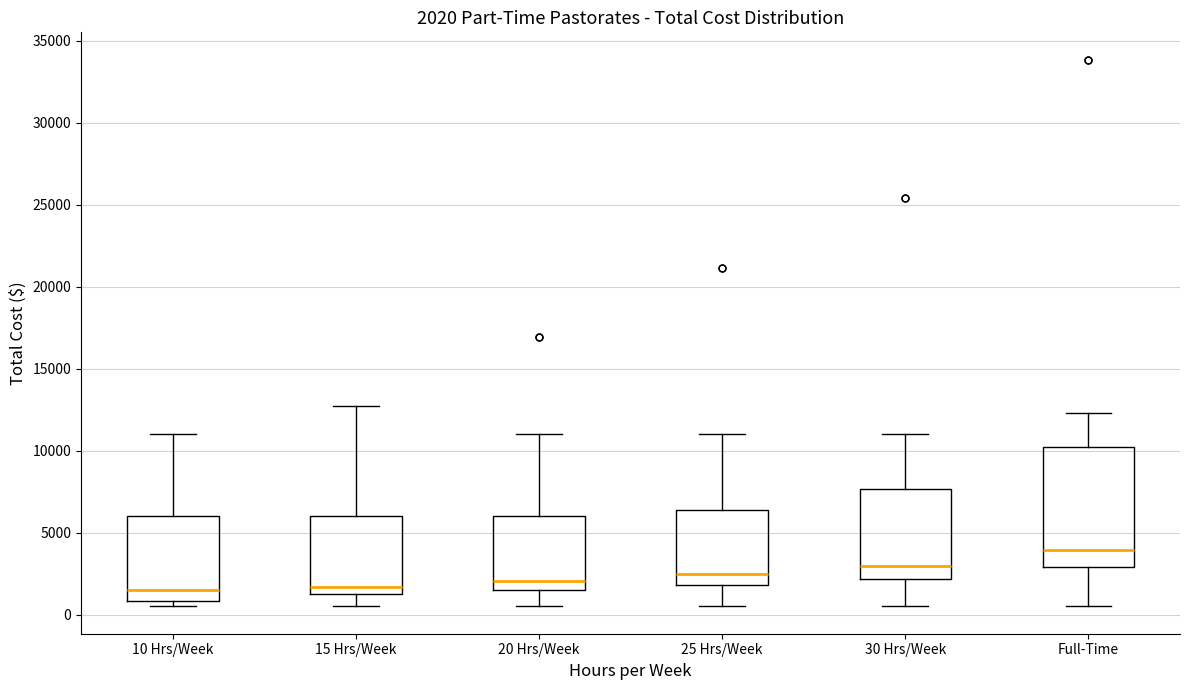

Which box's median line is the highest?

Full-Time